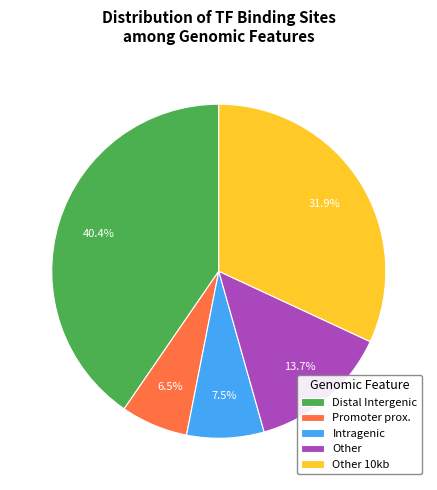

Count the number of slices in the pie.

5